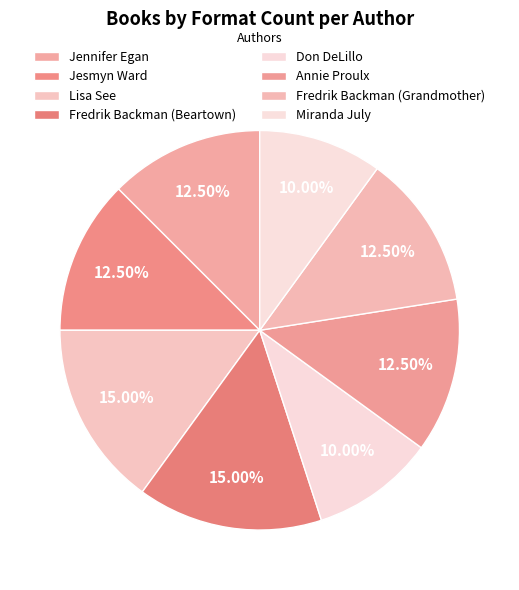

True or false: Annie Proulx accounts for 12% of the total.

True